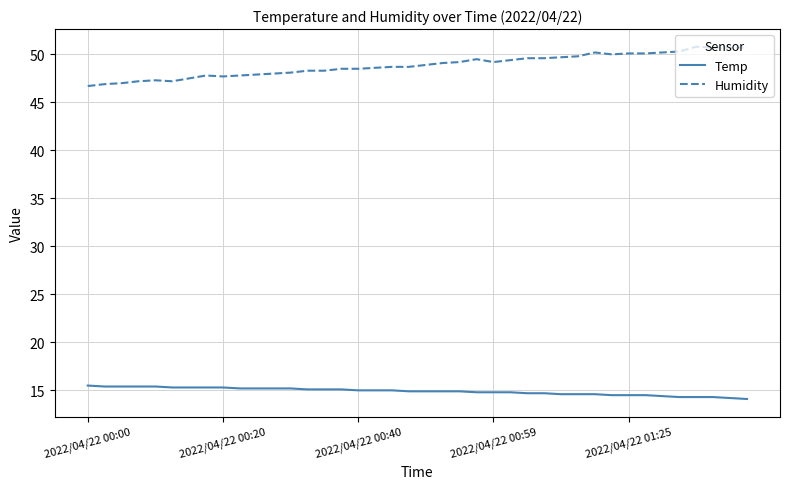

What is the smallest value displayed?

14.1